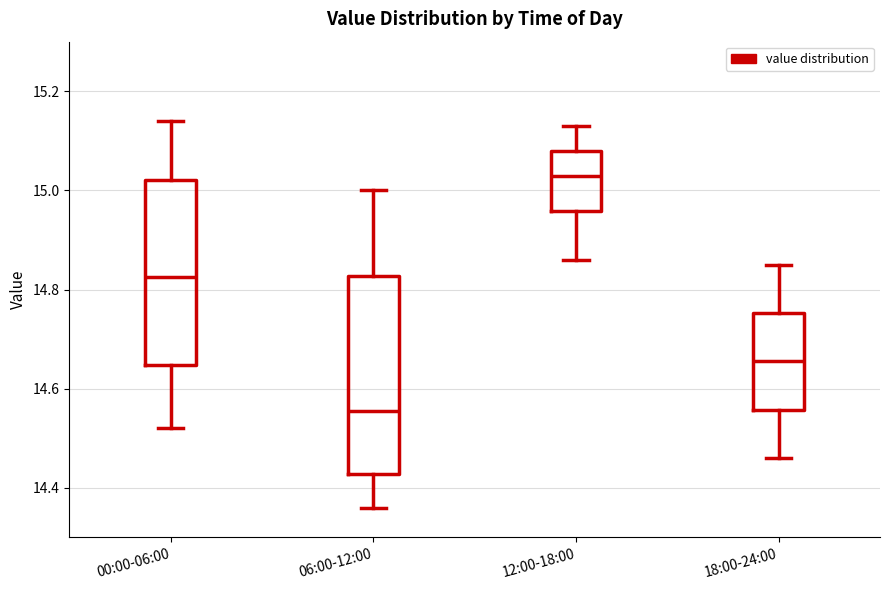

Which box has the lowest median line?

06:00-12:00